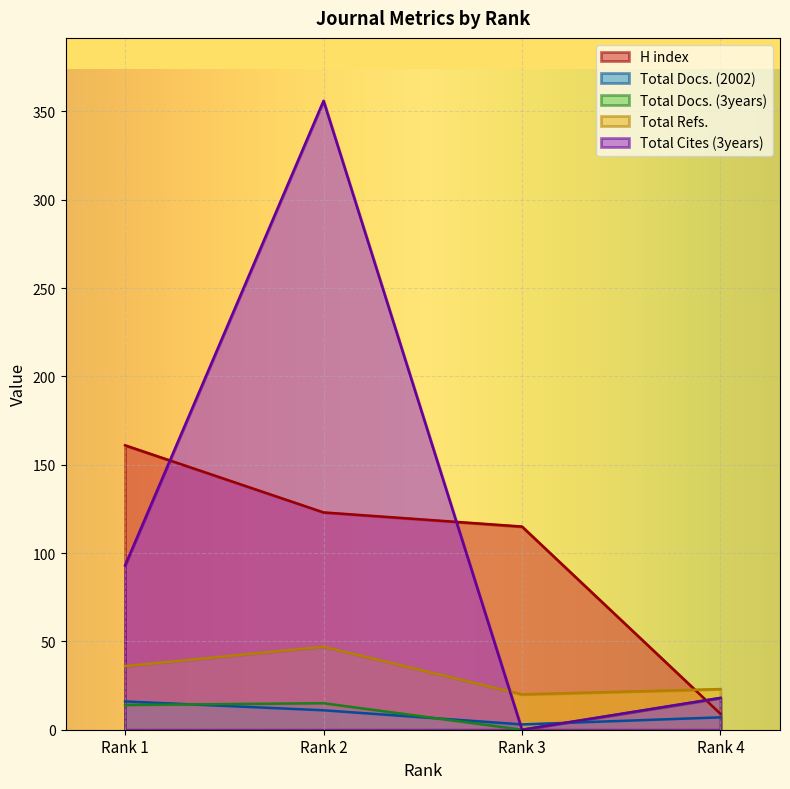

At which label does Total Cites (3years) reach its peak?

Rank 2